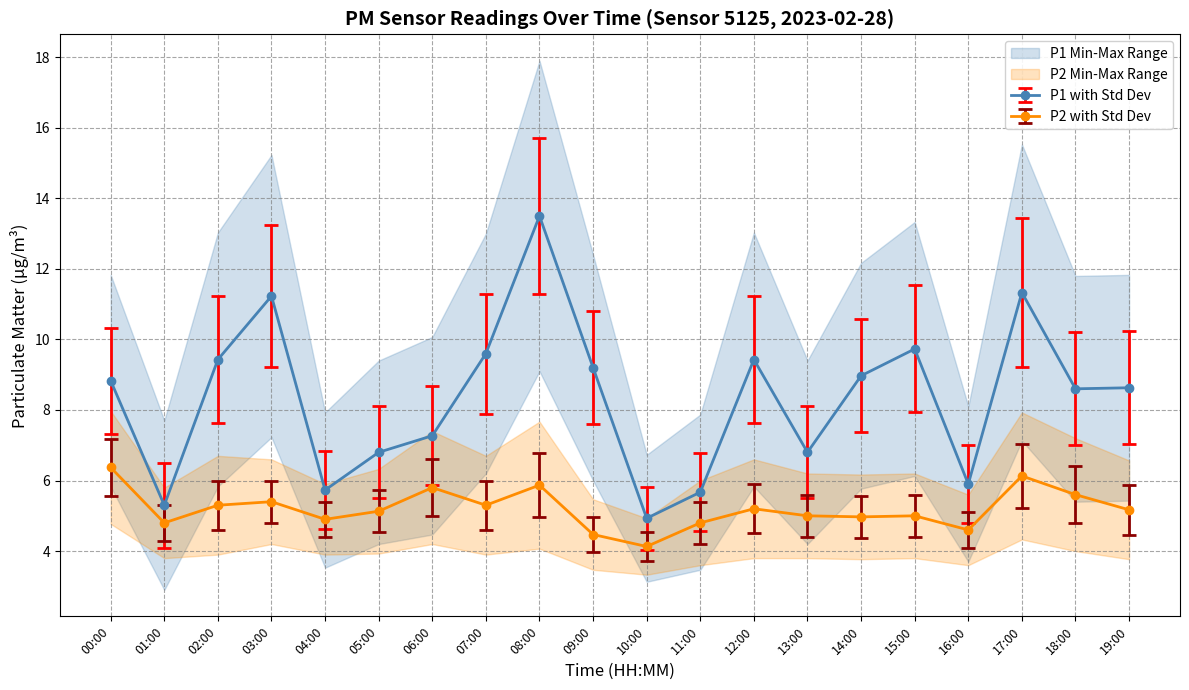

What is the label of the 16th point from the left?

15:00